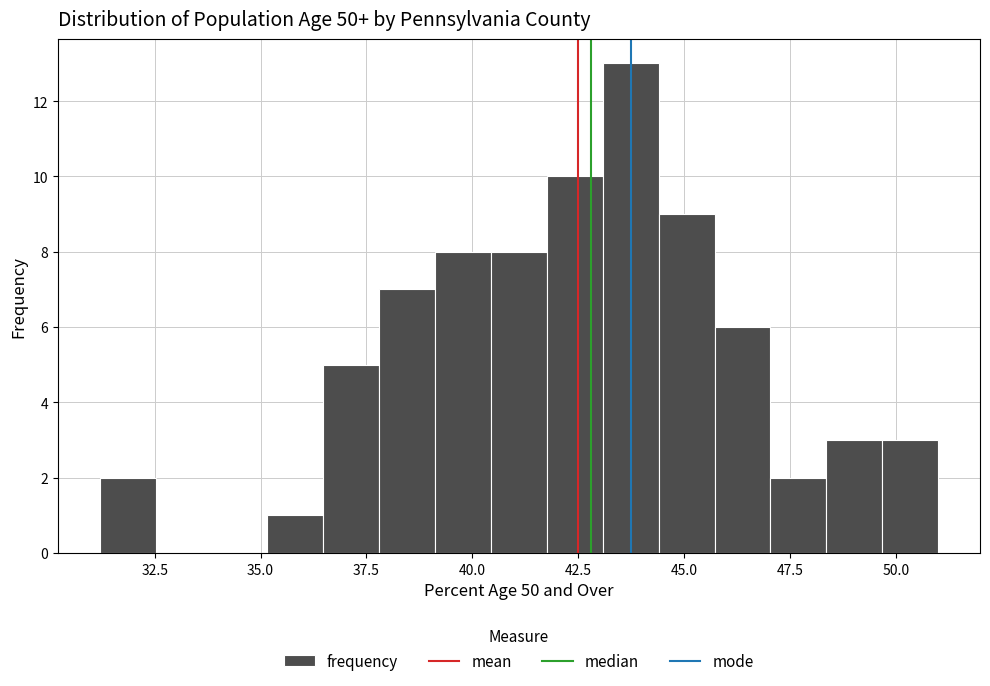

Around what value on the x-axis is the tallest bar? Give the approximate position of its centre, as read against the axis.

43.5